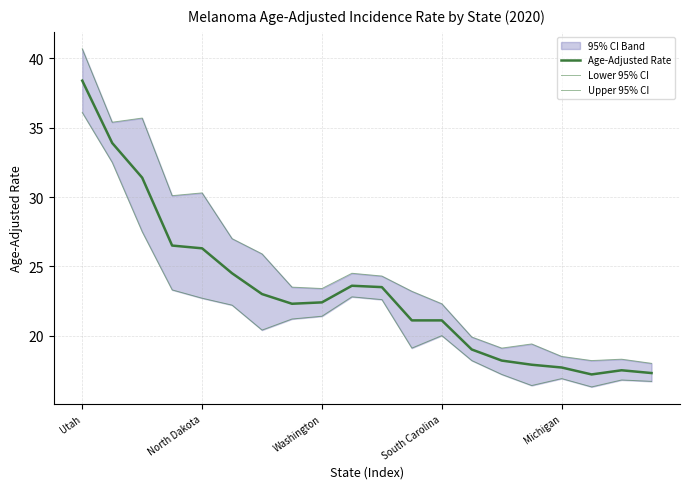

What value does the Upper 95% CI series have at 18?

18.3